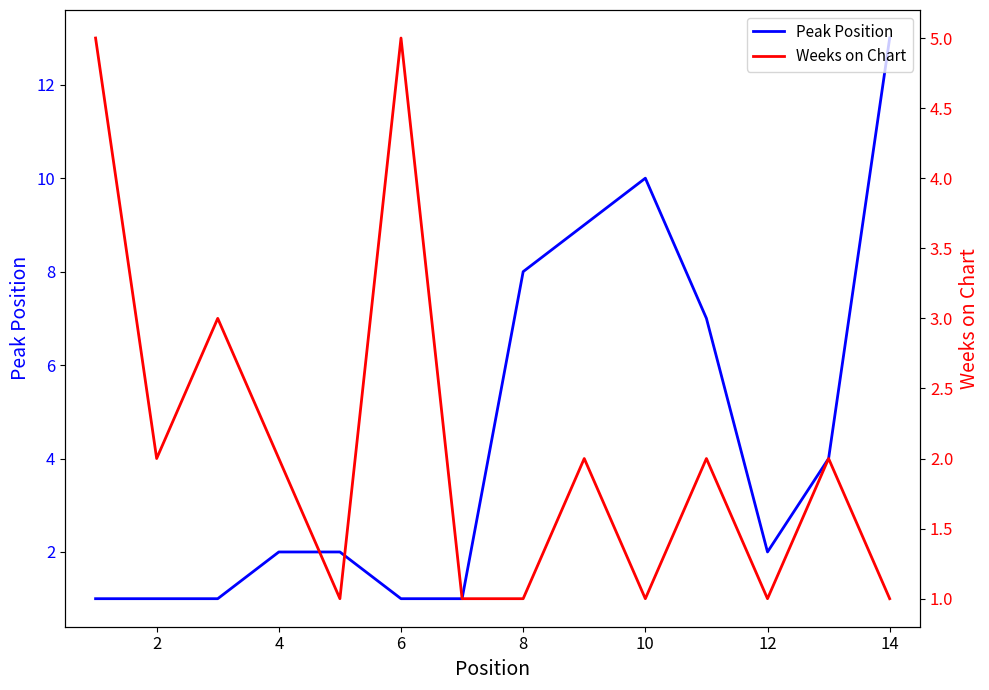

The value of Peak Position at 12 is 7. True or false?

False